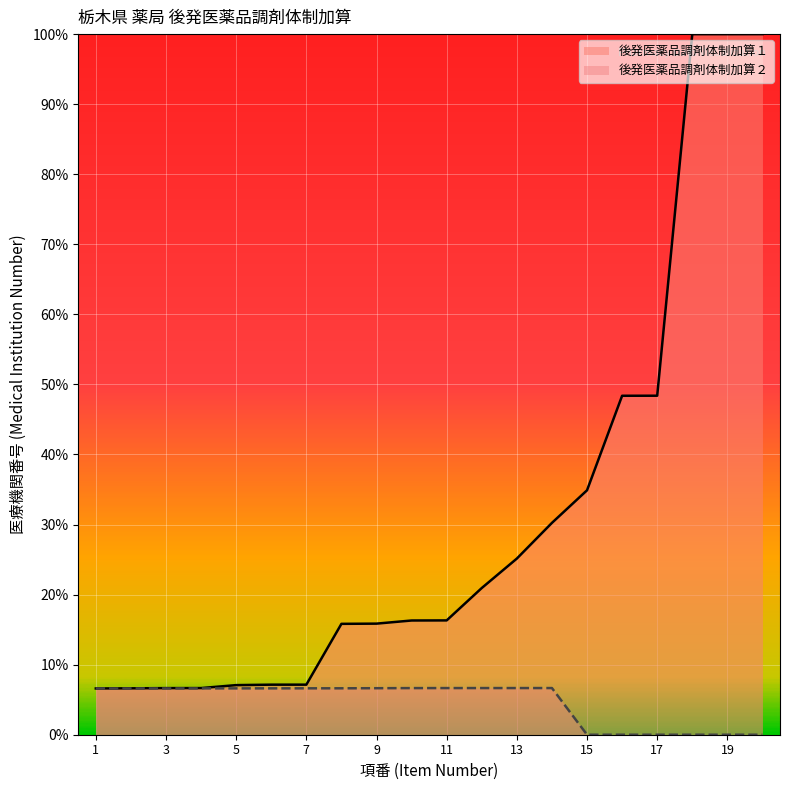

Reading right to left, list all the values displayed in this chart.

後発医薬品調剤体制加算１: 20=100.0	19=100.0	18=100.0	17=48.4	16=48.4	15=34.9	14=30.2	13=25.1	12=20.9	11=16.3	10=16.3	9=15.9	8=15.8	7=7.1	6=7.1	5=7.1	4=6.7	3=6.7	2=6.6	1=6.6
後発医薬品調剤体制加算２: 20=0.0	19=0.0	18=0.0	17=0.0	16=0.0	15=0.0	14=6.7	13=6.7	12=6.7	11=6.7	10=6.7	9=6.6	8=6.6	7=6.6	6=6.6	5=6.6	4=6.6	3=6.6	2=6.6	1=6.6